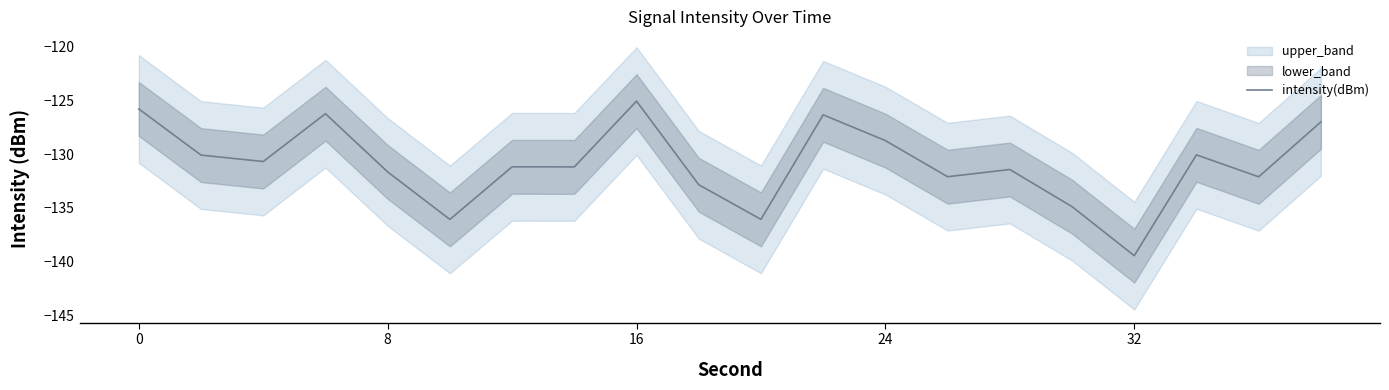

True or false: there are more than 2 points higher than both neighbors.

True